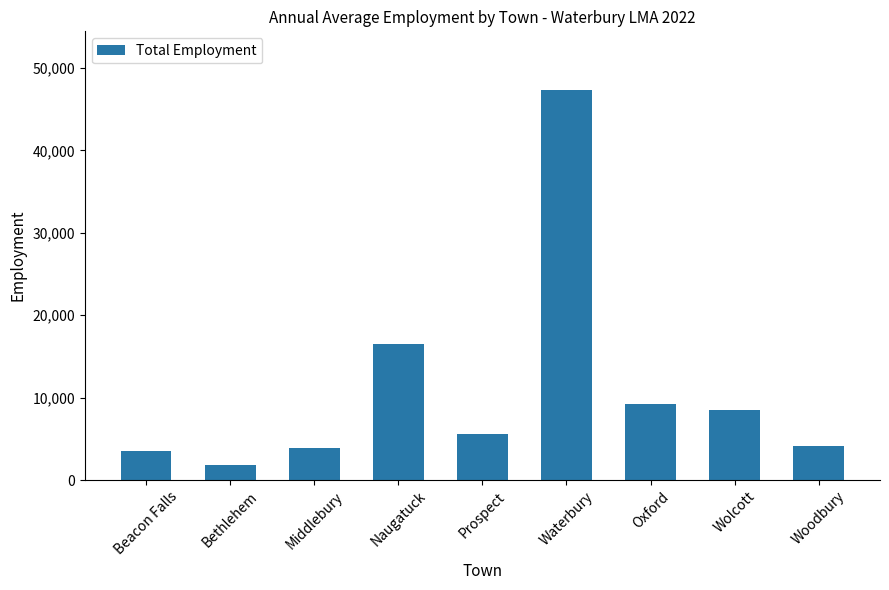

Reading left to right, list all the values displayed in this chart.

3474	1881	3927	16514	5525	47338	9234	8456	4158